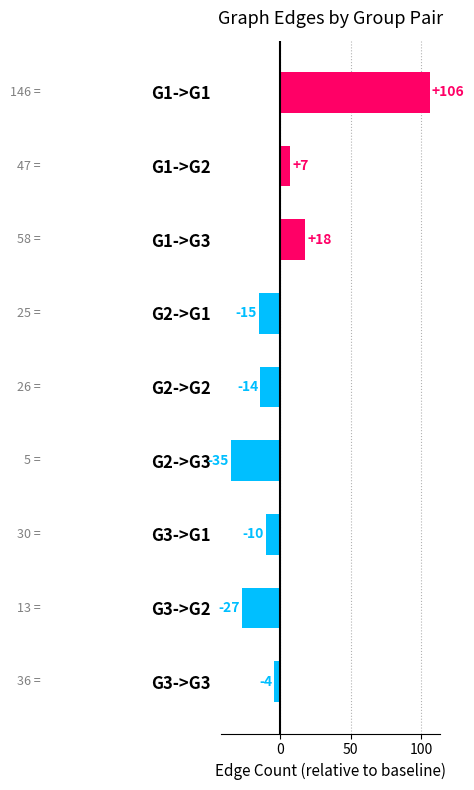

What is the difference between the maximum and minimum values?

141